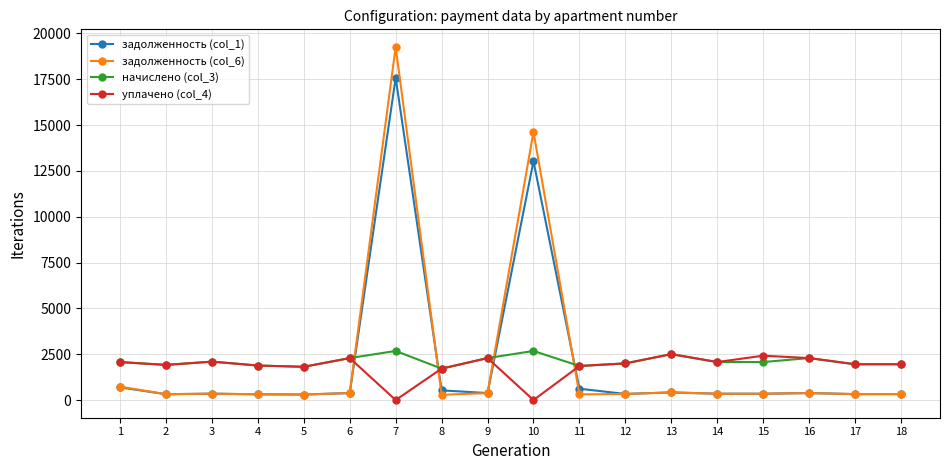

At which label is задолженность (col_1) closest to 8938?

10